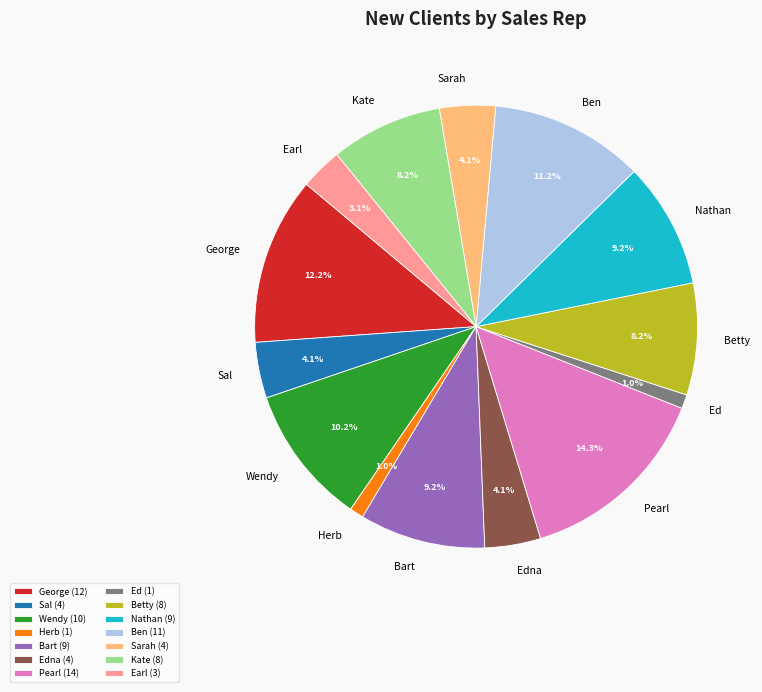

Is there a majority slice in this chart?

No